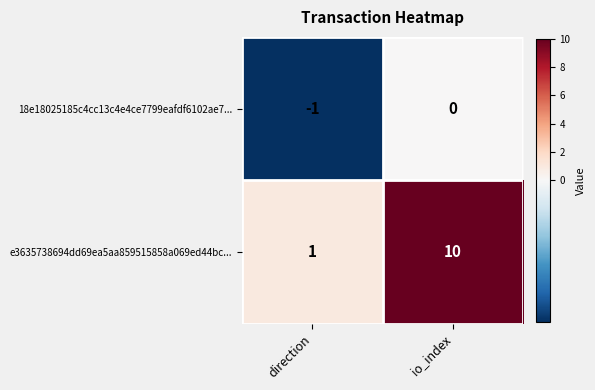

What is the total value across all series at io_index?

10